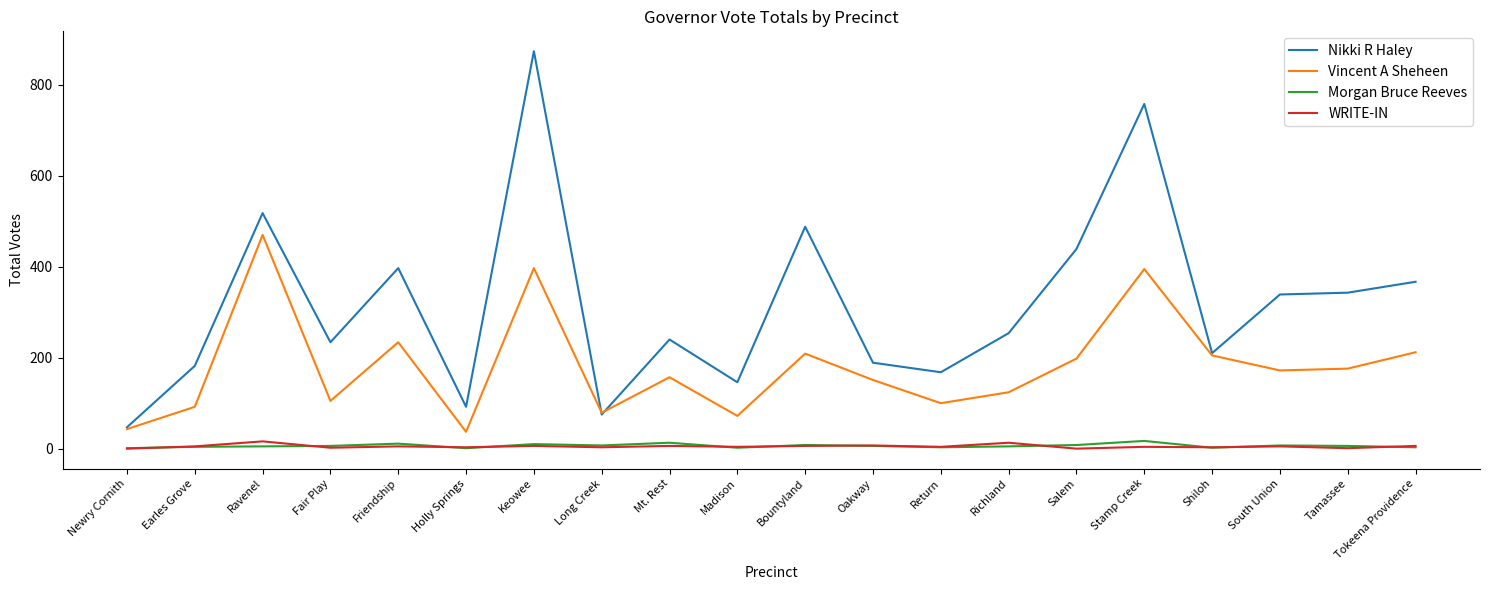

True or false: Vincent A Sheheen has a value of 234 at Friendship.

True